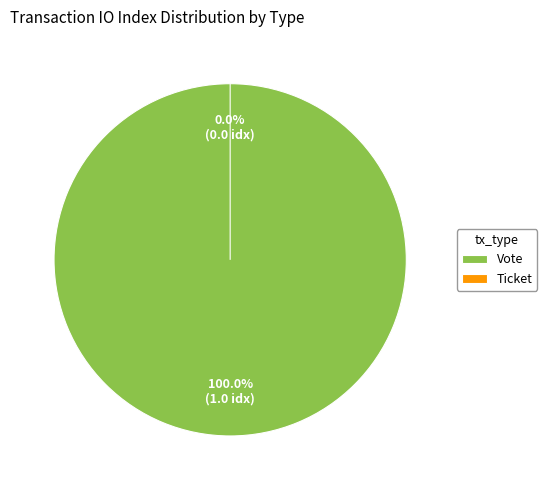

What is the smallest slice in the pie chart?

Ticket